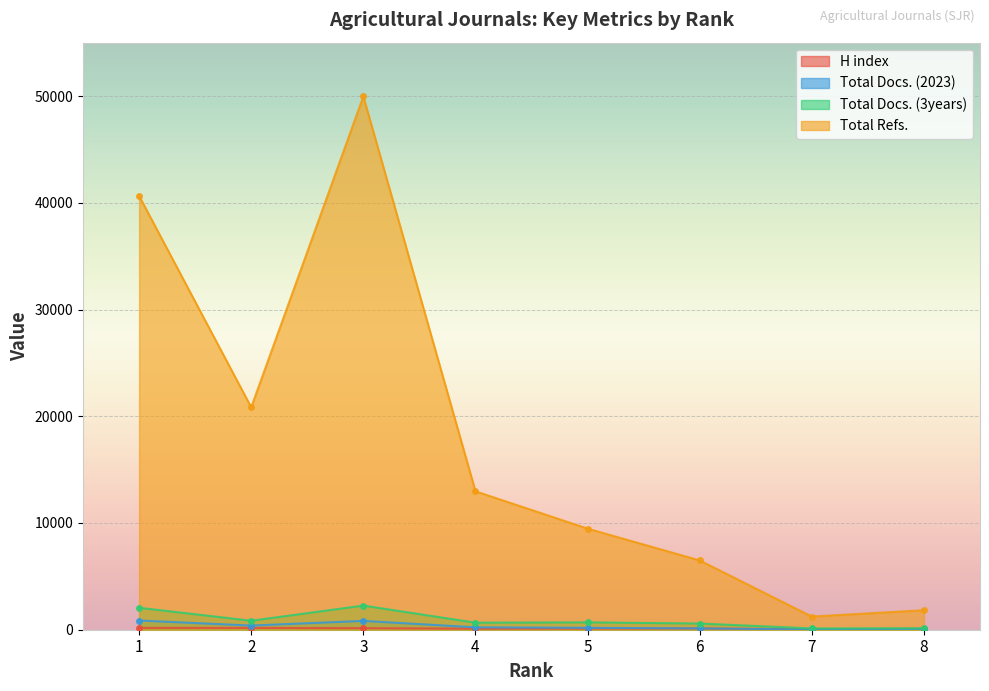

Rank the series at 7 from highest to lowest value.

Total Refs., Total Docs. (3years), H index, Total Docs. (2023)